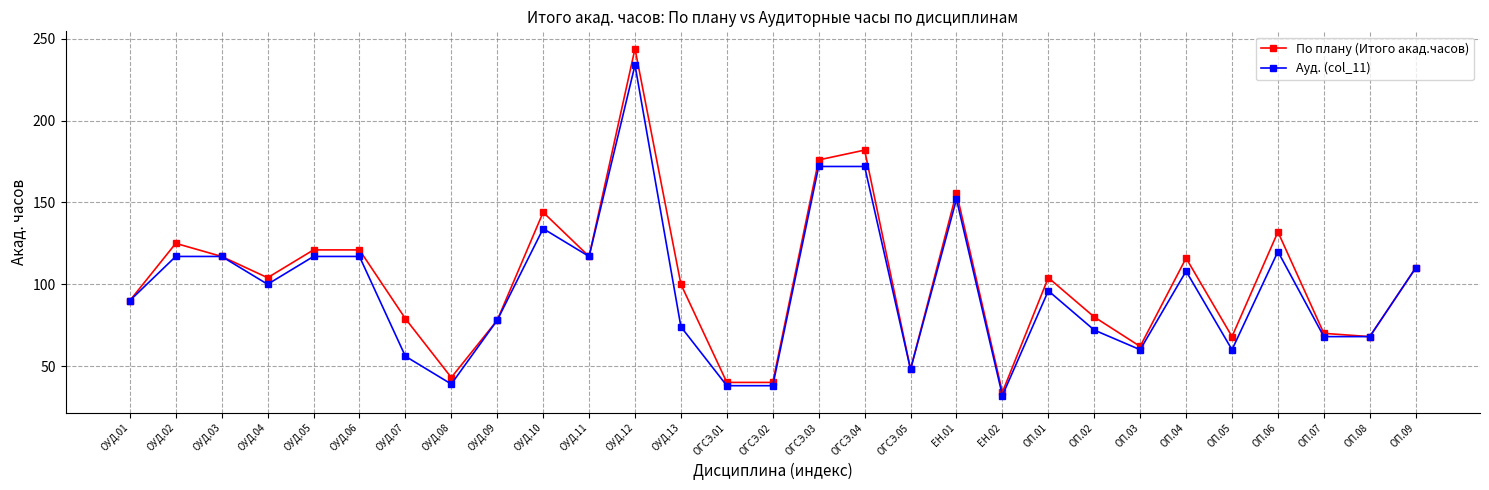

What is the smallest value displayed?

32